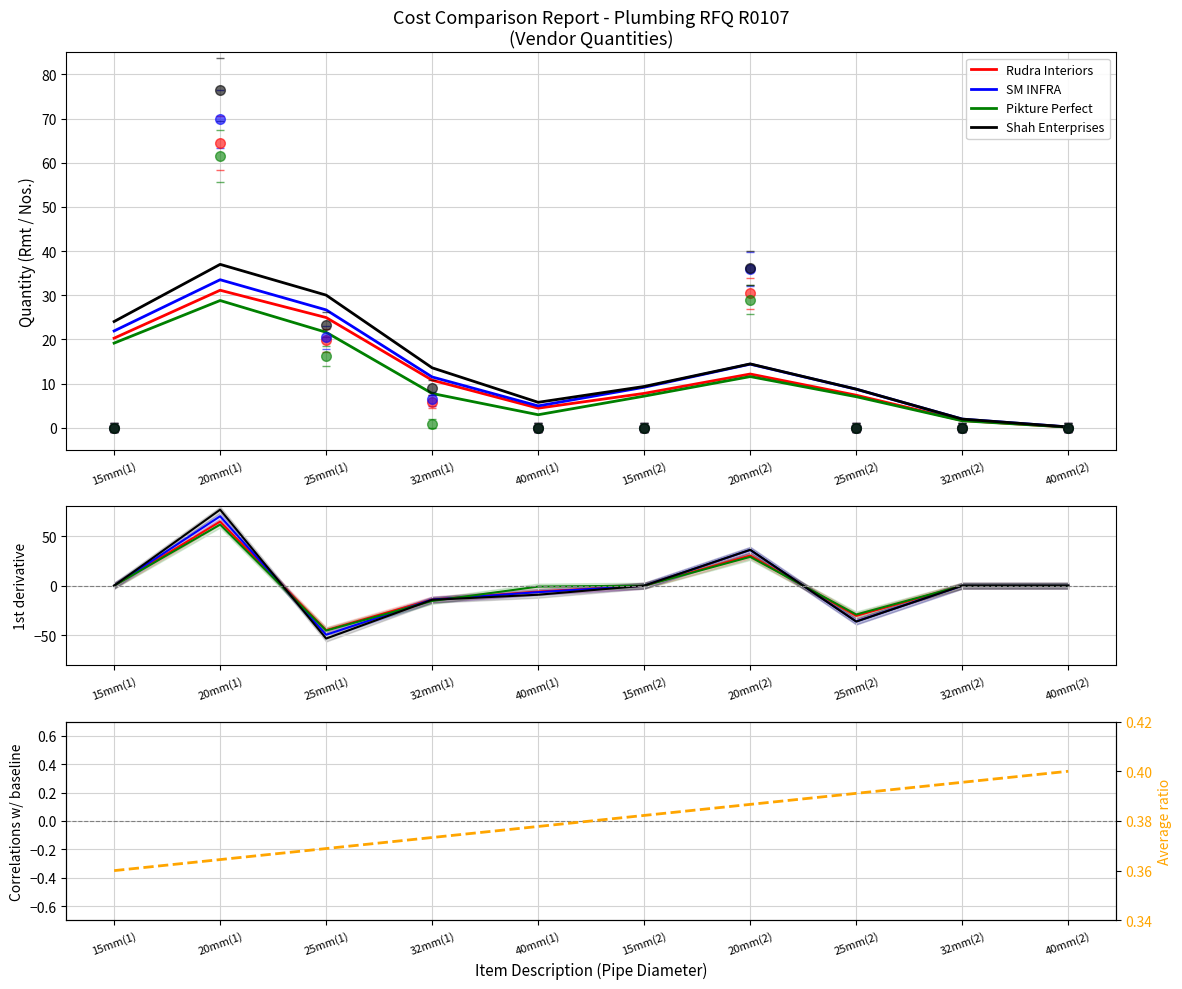

What position from the left is 32mm(1)?

4